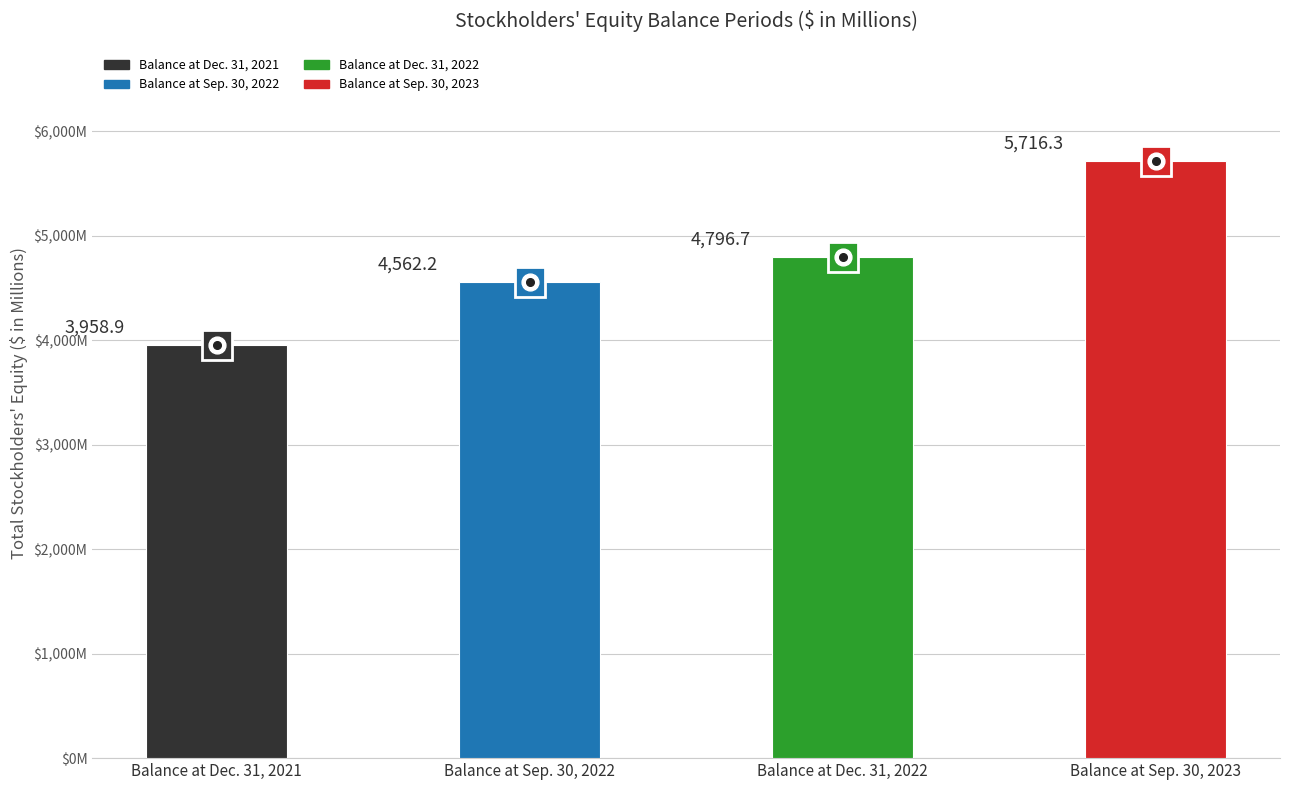

Does the chart contain any negative values?

No